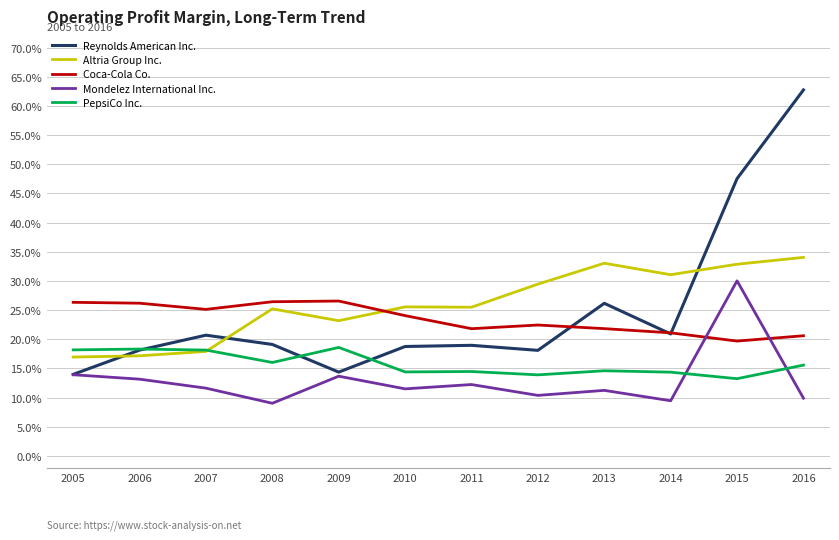

What are all the series names shown in the legend?

Reynolds American Inc., Altria Group Inc., Coca-Cola Co., Mondelez International Inc., PepsiCo Inc.